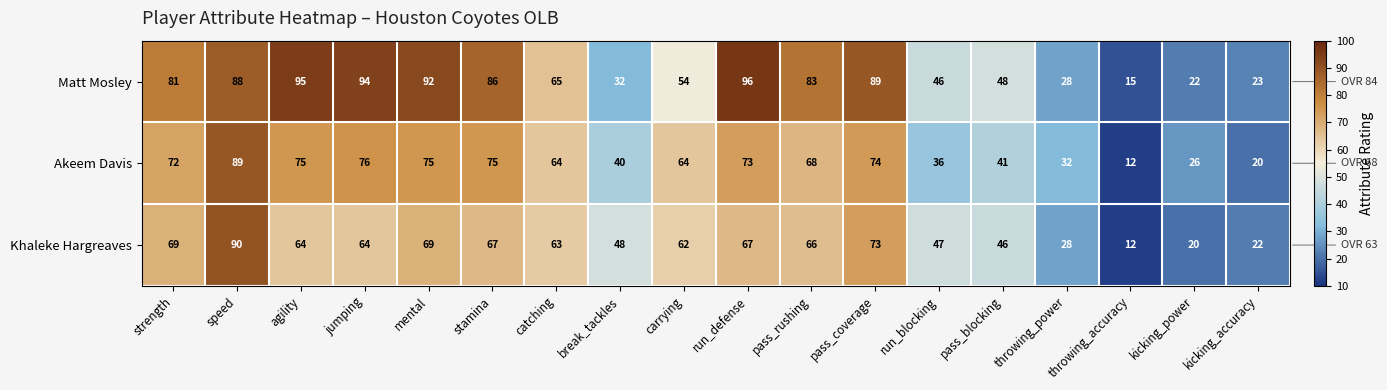

Where is Akeem Davis nearest to the value 50?

pass_blocking